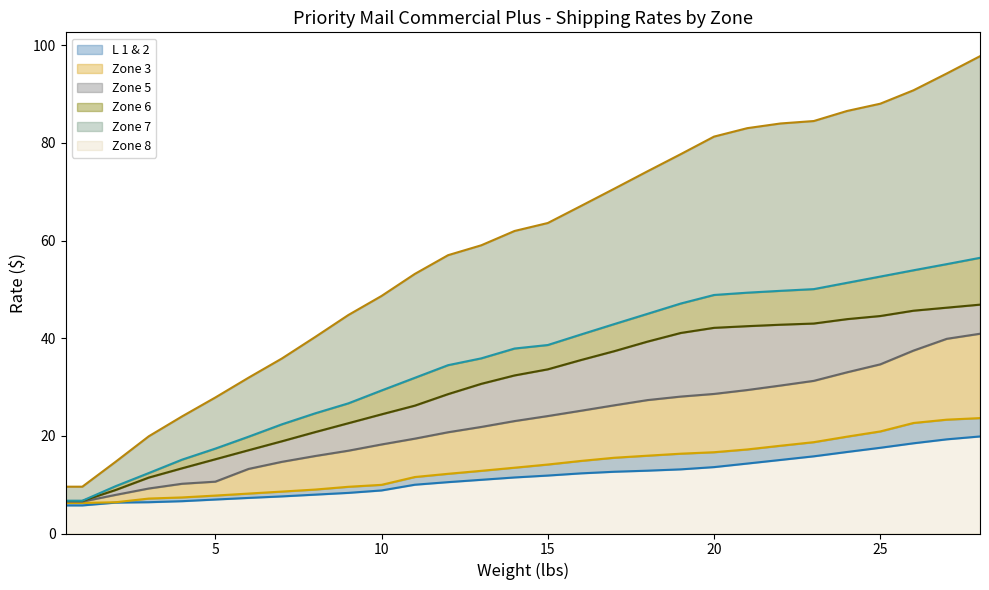

How many values in the Zone 3 series are below 13?

14